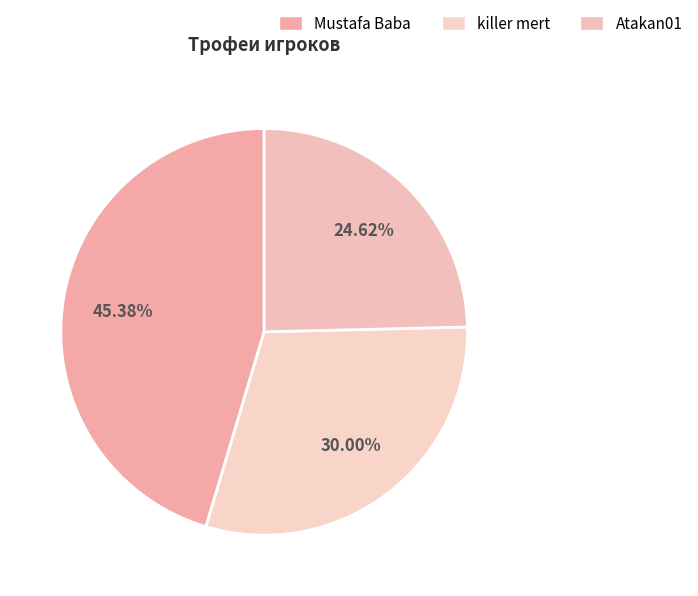

Count the number of slices in the pie.

3